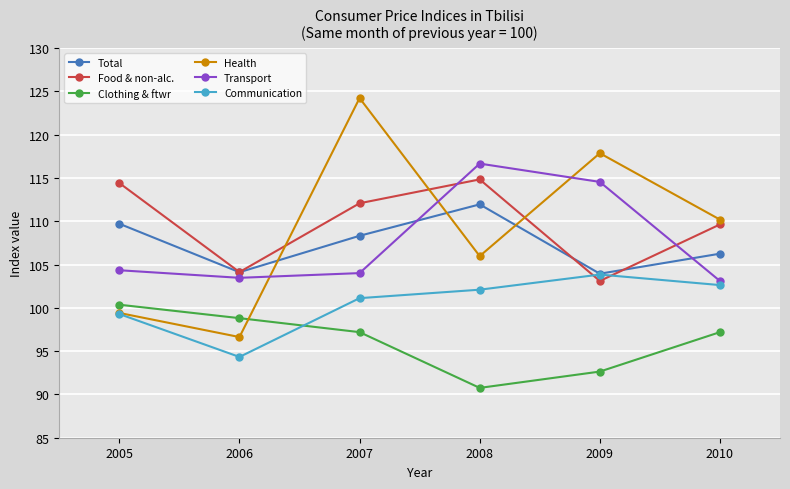

Which series has the widest spread of values?

Health